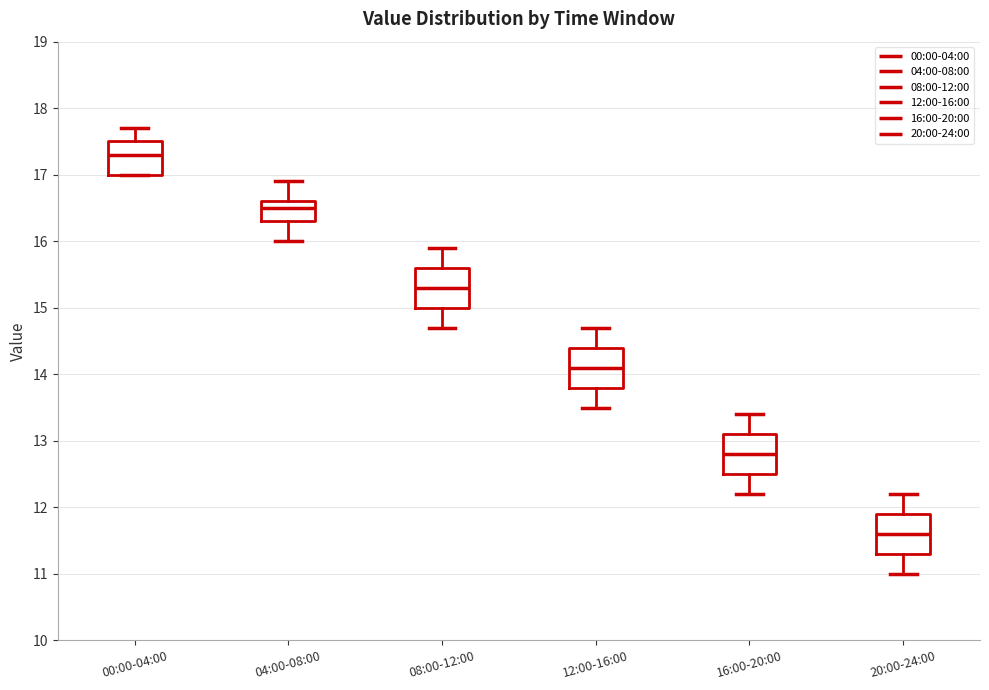

Where does the lower whisker of the box for 12:00-16:00 end on the y-axis? The values are not printed on the chart, so give them approximately, as read against the axis.

13.5